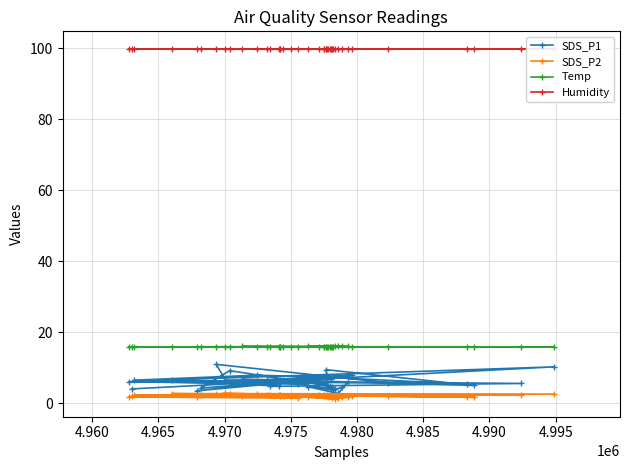

What is the value of the Temp point at the 29th from the left?

15.8